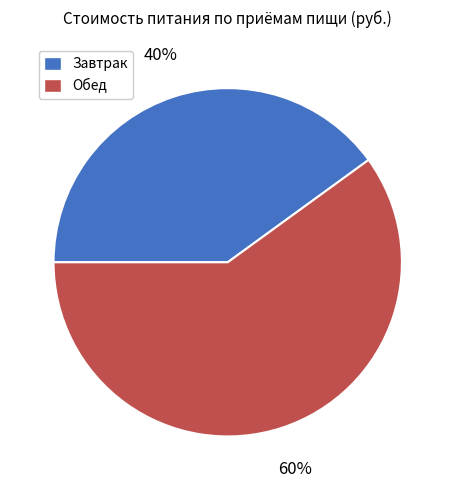

What is the largest slice in the pie chart?

Обед